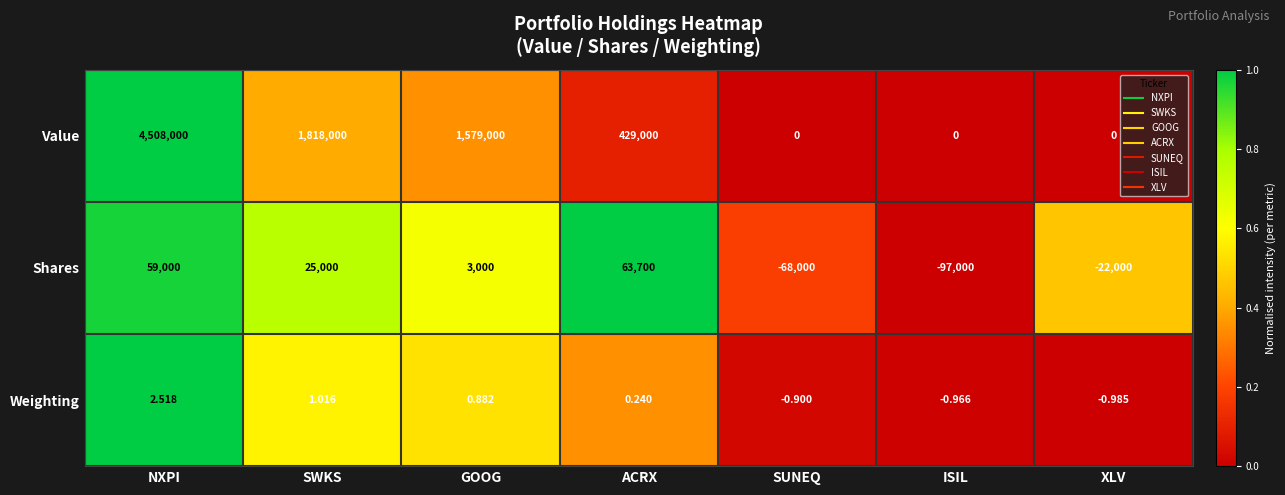

Which label corresponds to the smallest value in the chart?

ISIL